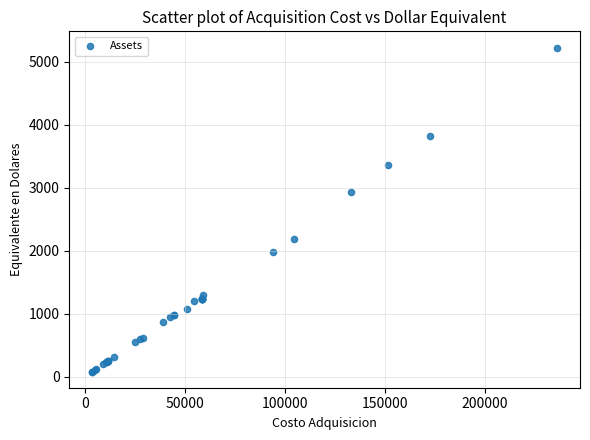

What Y value in the scatter plot is closest to 2655?

2935.0